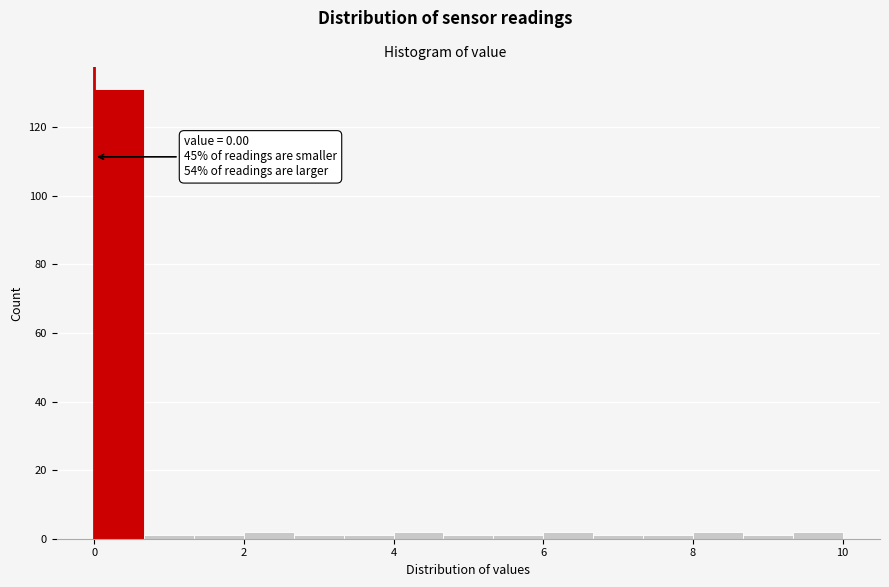

Around what value on the x-axis is the tallest bar? Give the approximate position of its centre, as read against the axis.

0.4